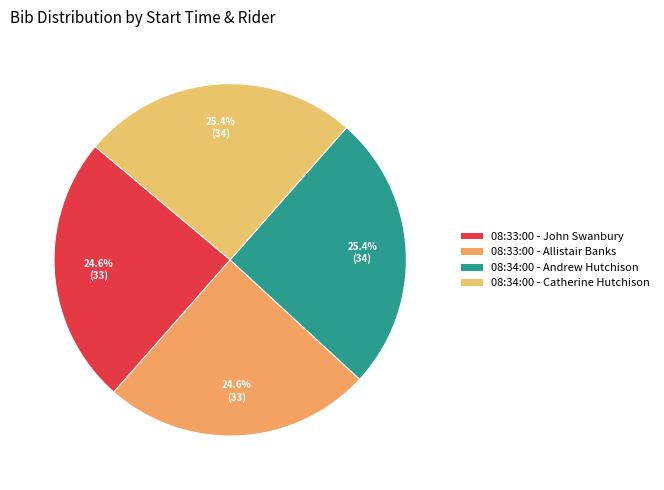

Which has a higher value, 08:33:00 - John Swanbury or 08:34:00 - Catherine Hutchison?

08:34:00 - Catherine Hutchison